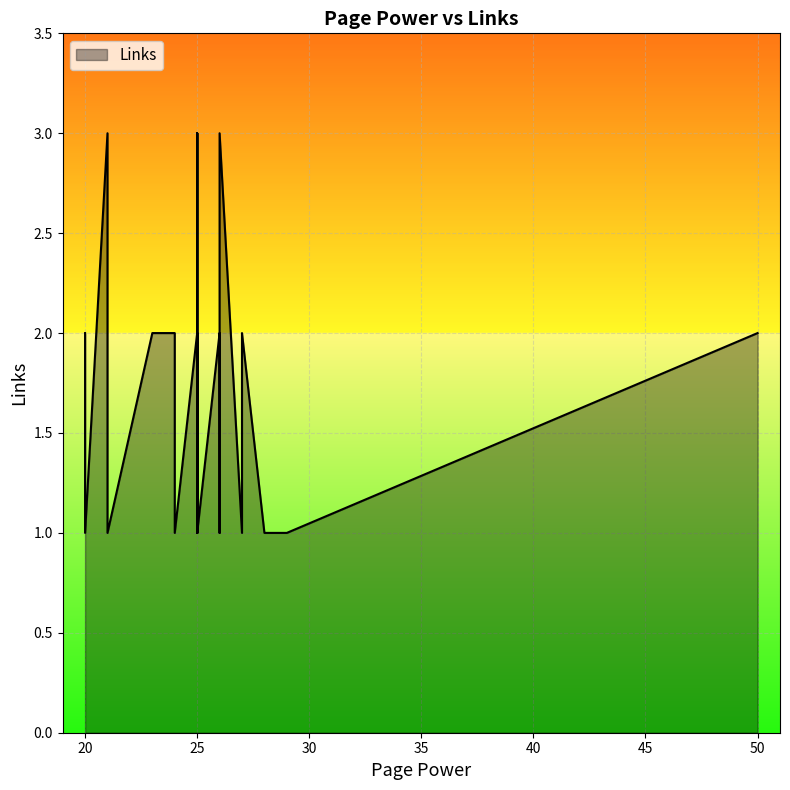

The chart shows a value of 2 at 26. True or false?

False